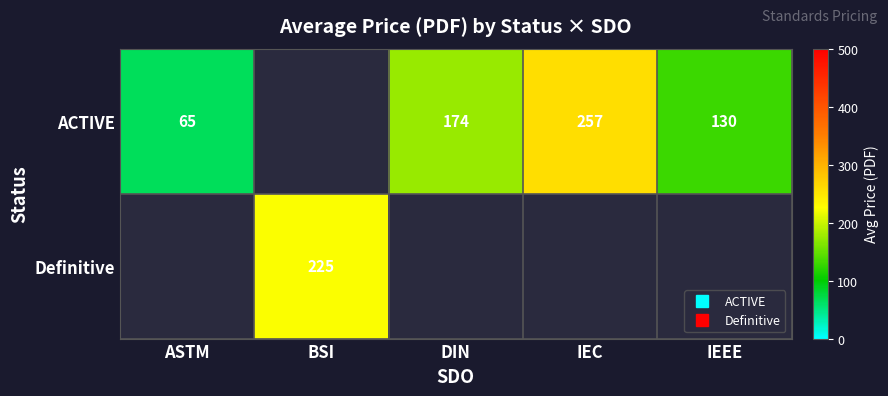

What value does the ACTIVE series have at IEC?

257.2